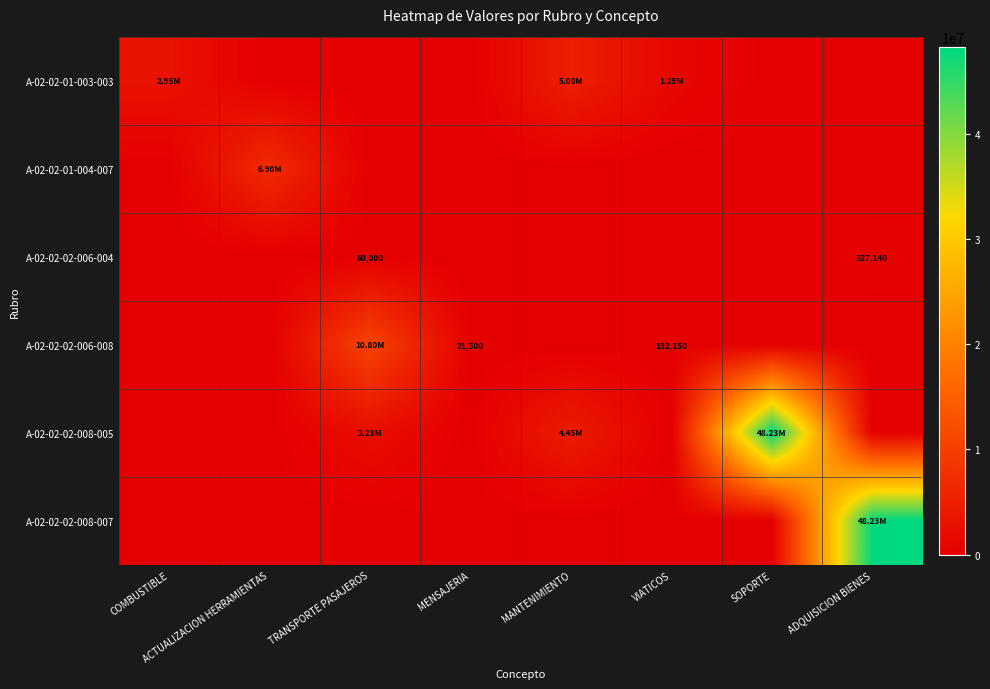

Where is A-02-02-02-008-007 nearest to the value 24114086?

COMBUSTIBLE